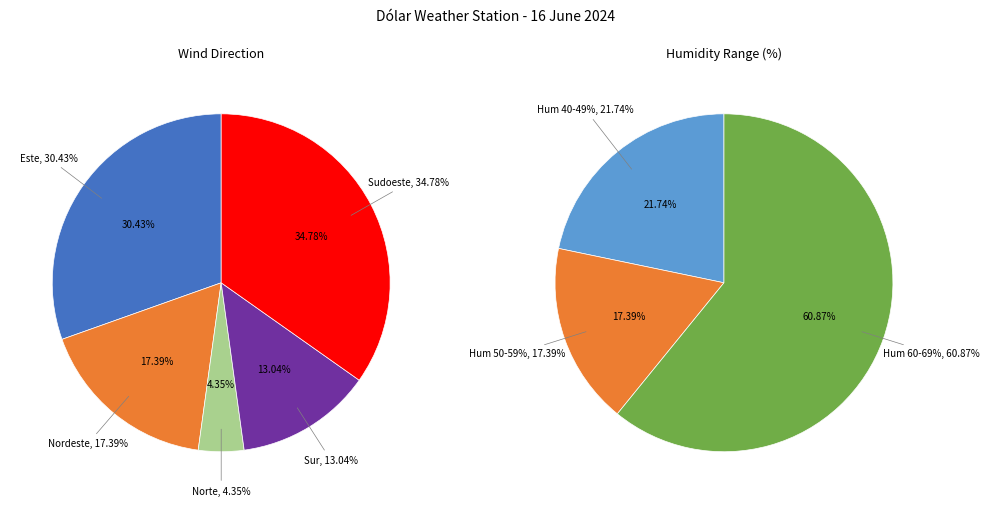

True or false: 18:00 accounts for 1% of the total.

False